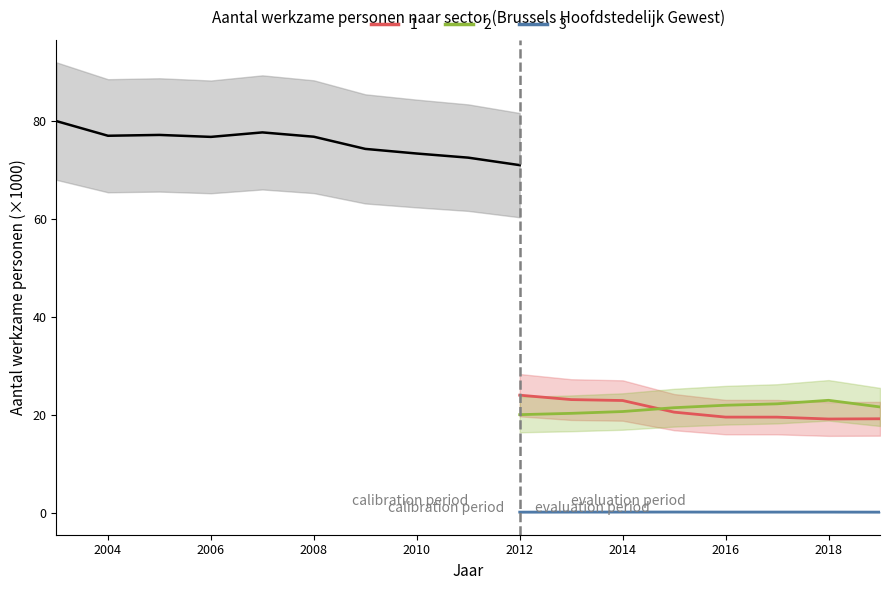

List the series in order of their peak value, lowest first.

Scenario 3, Scenario 2, Scenario 1